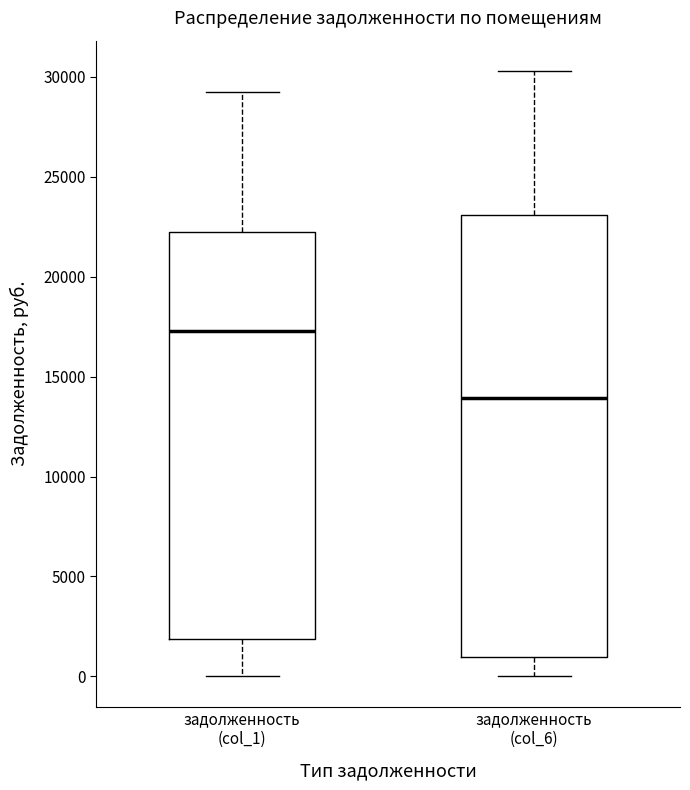

Reading left to right, transcribe this box plot: for each box, give where its median line is, the range the box spans, and where its two whiskers end, as read against the y-axis. The values are not printed on the chart, so give them approximately, as read against the axis.

задолженность (col_1): median 17500, box 2000 to 22500, whiskers 0 to 29000
задолженность (col_6): median 14000, box 1000 to 23000, whiskers 0 to 30500